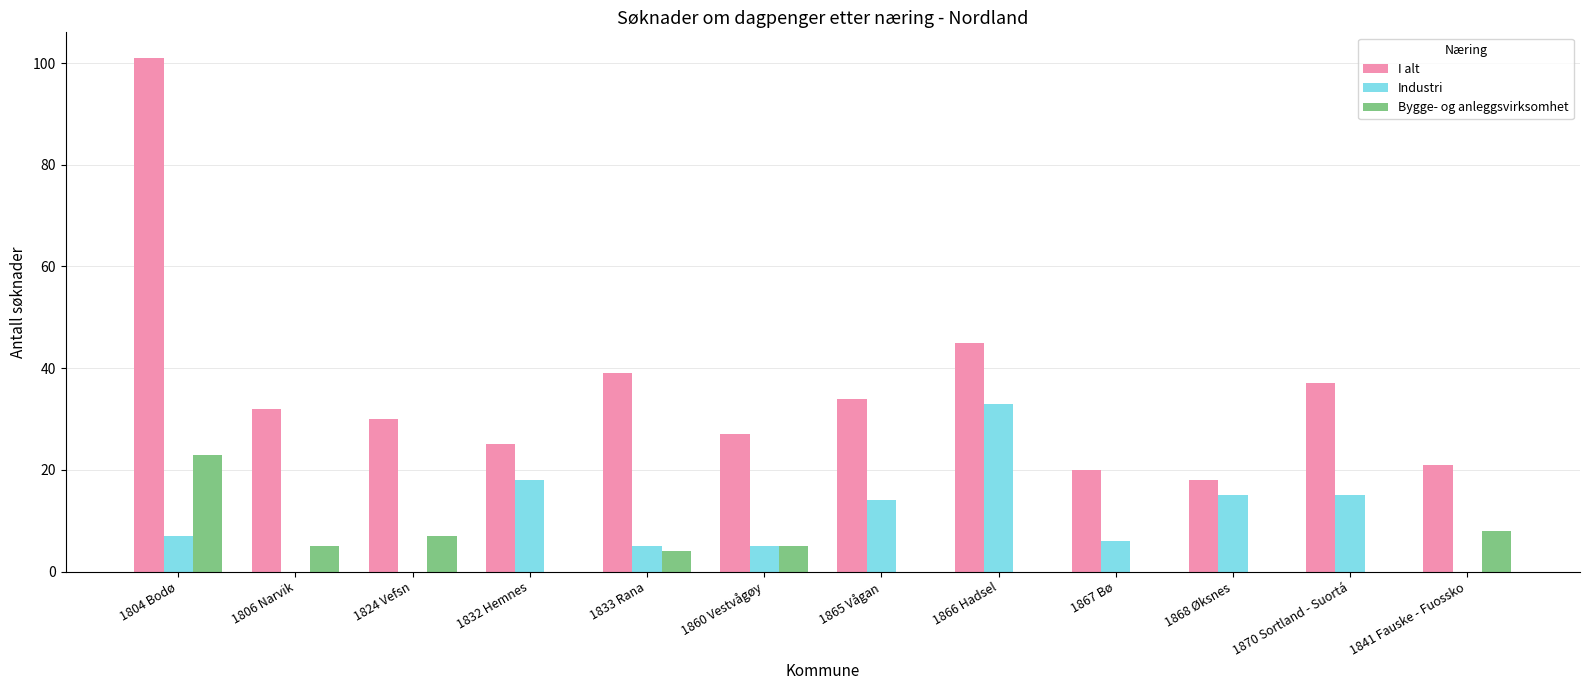

What is the approximate value of Bygge- og anleggsvirksomhet at 1860 Vestvågøy?

5